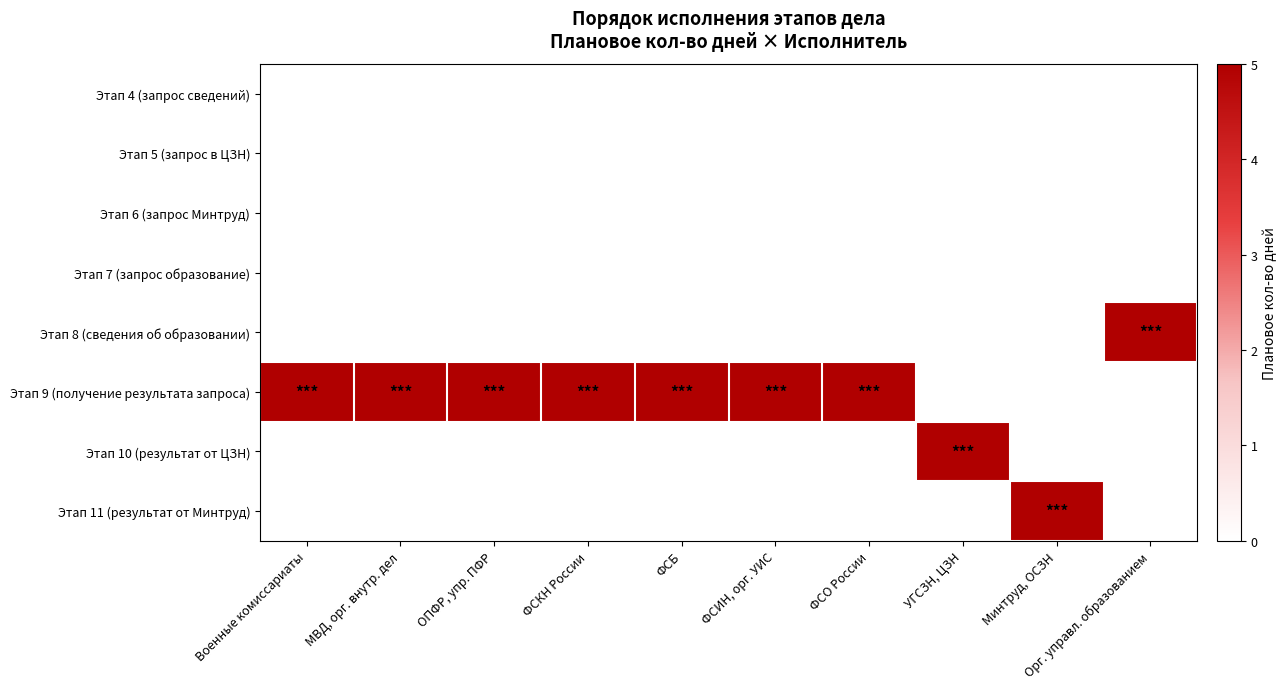

What is the greatest value displayed?

5.0